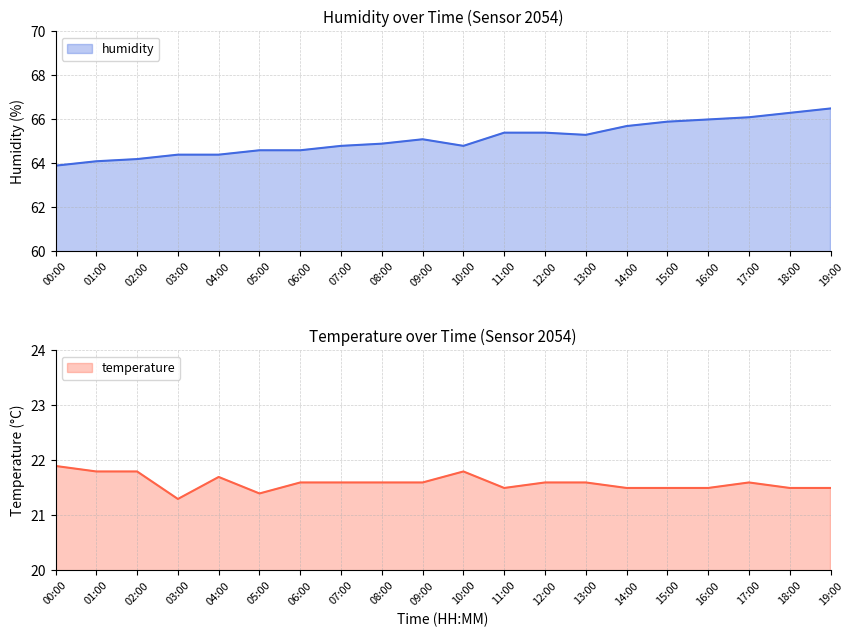

Does the chart display data point markers on the line(s)?

No